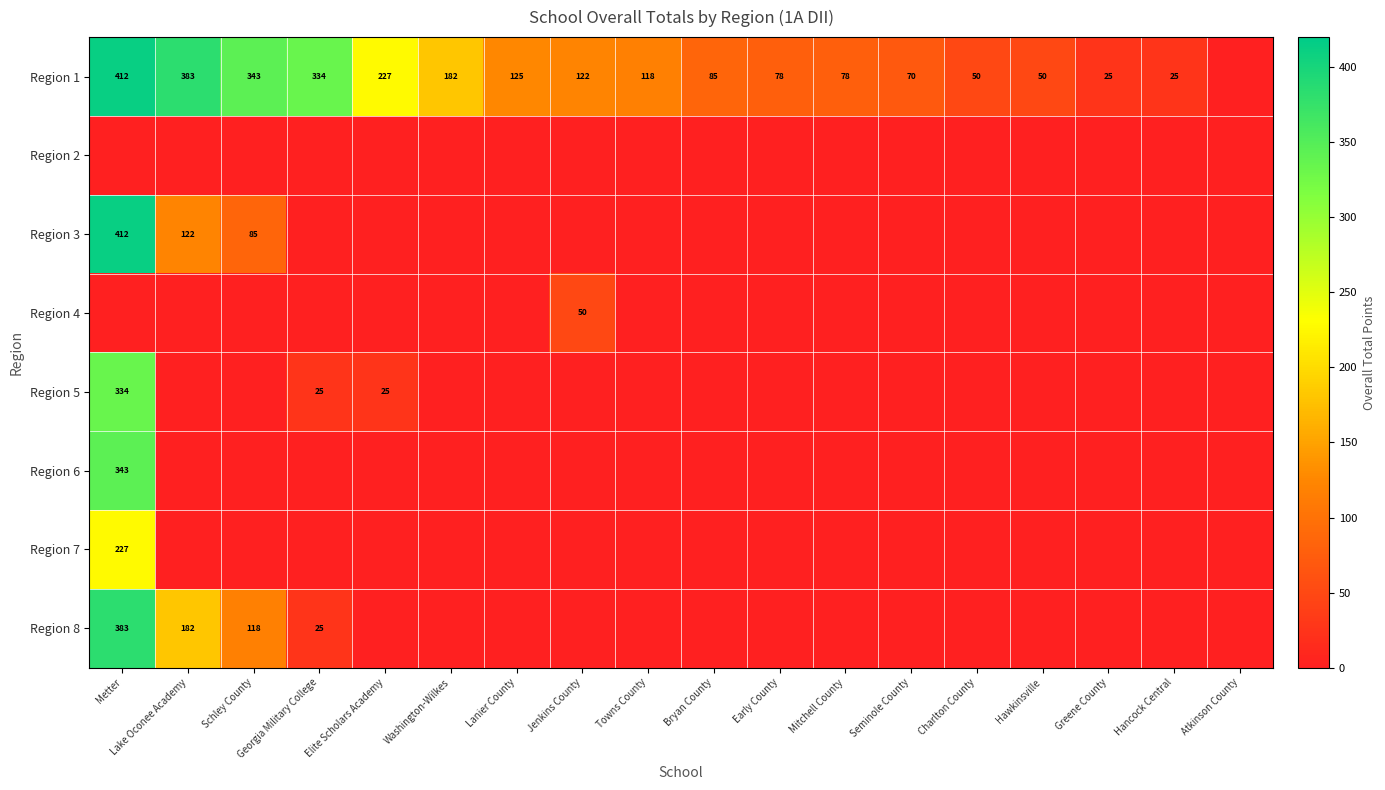

What is the spread (max minus min) of values at Towns County?

118